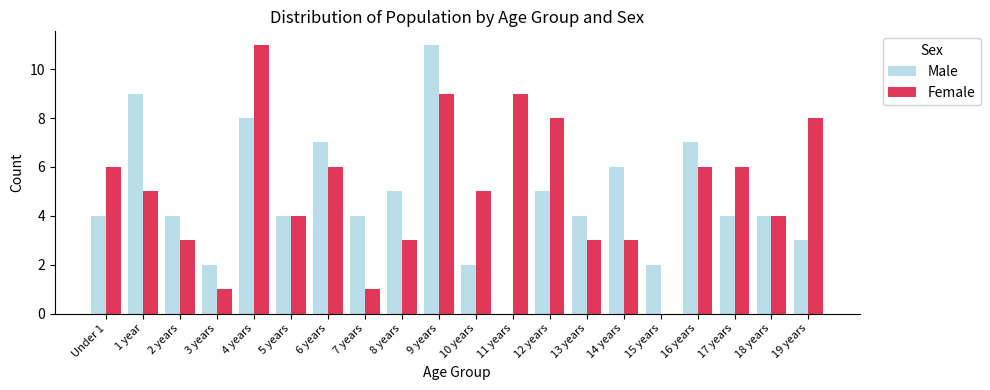

What value does the Female series have at 1 year?

5